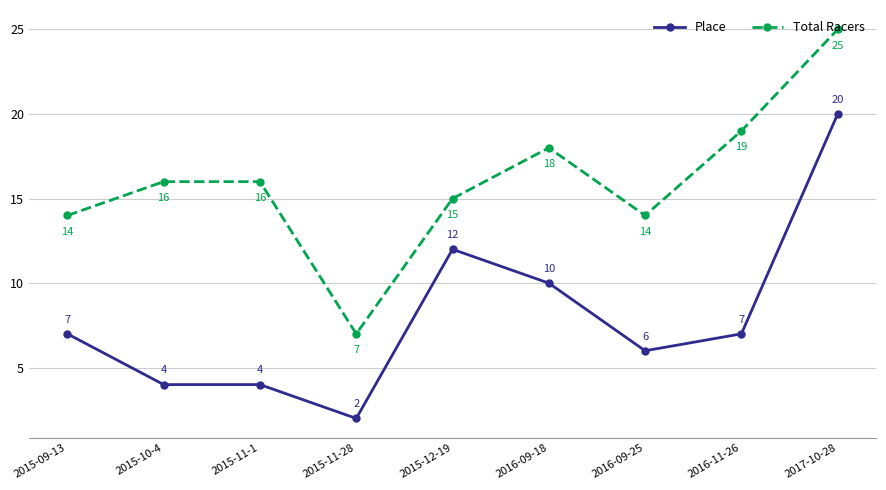

What is the spread (max minus min) of values at 2016-11-26?

12